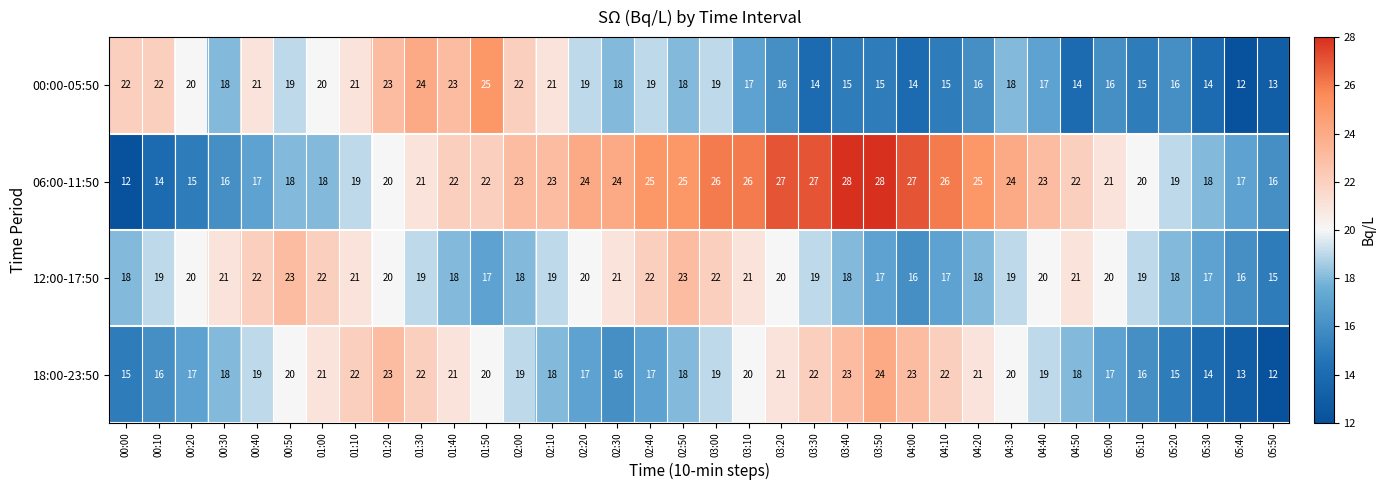

What is the difference between the 06:00-11:50 values at 01:30 and 05:50?

5